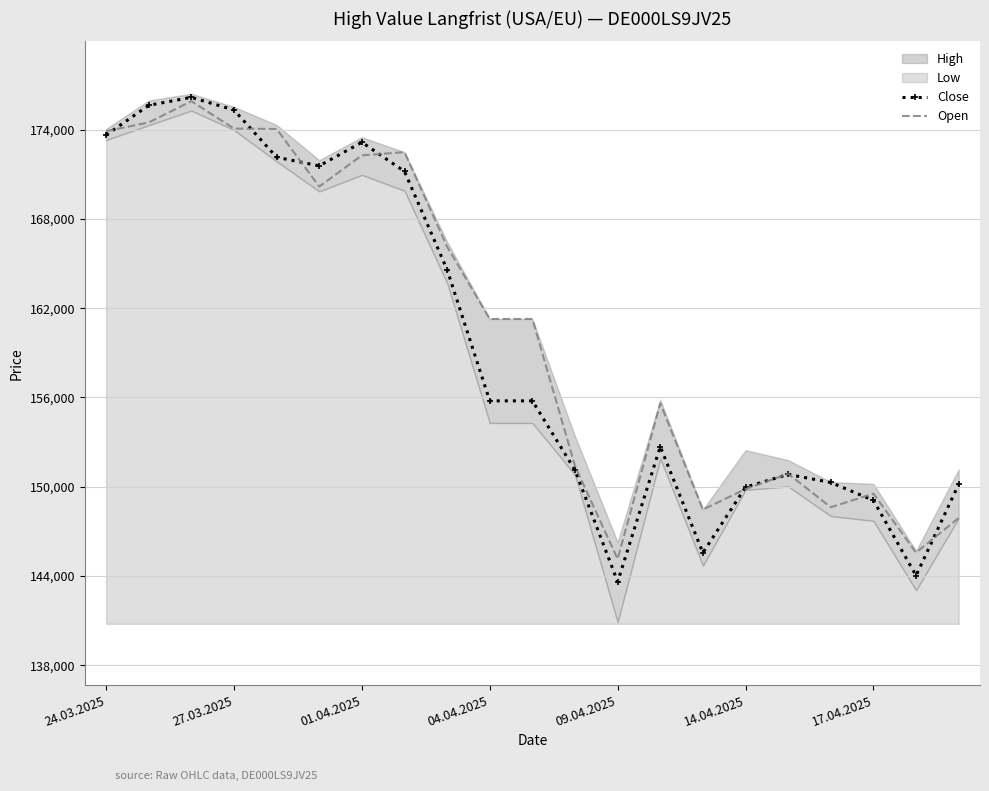

After their last crossing, which series has the higher values: Open or Close?

Close